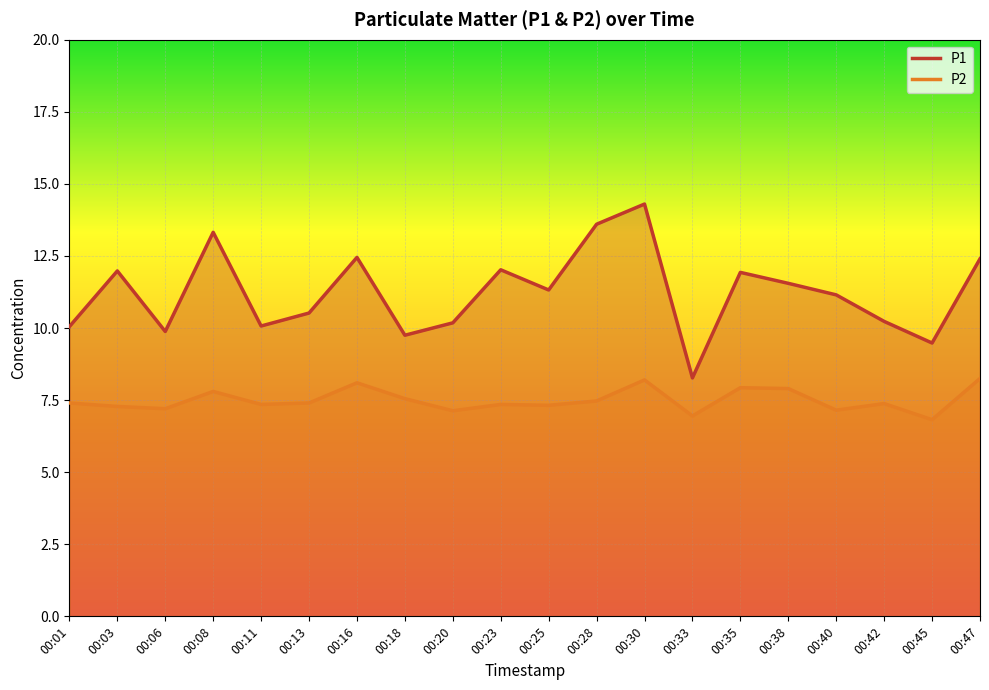

What is the difference between the P1 values at 00:35 and 00:42?

1.7